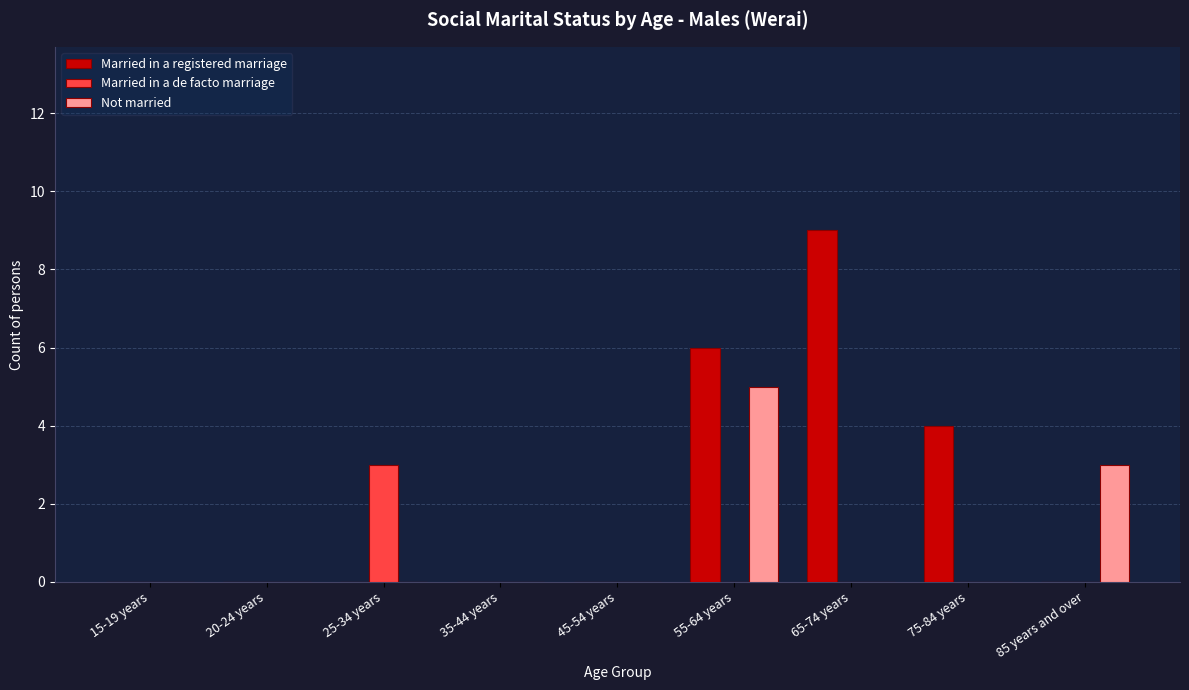

Between 55-64 years and 65-74 years, which series saw the biggest shift?

Not married